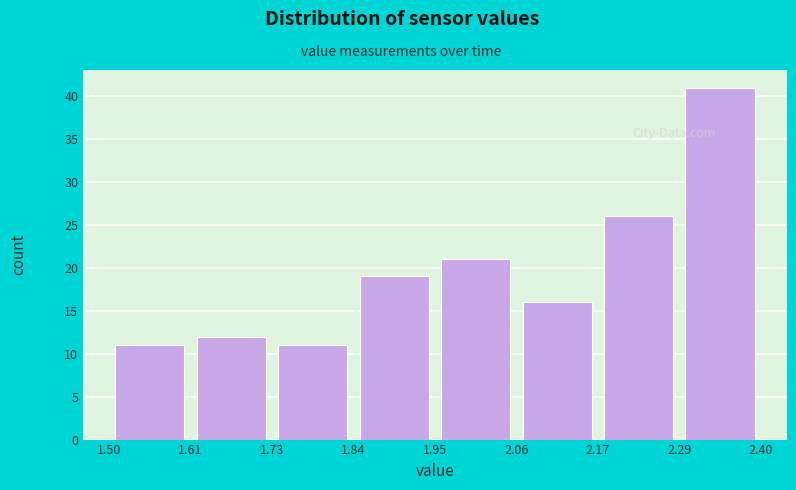

Reading left to right, list every bar in this chart as the range it spans on the x-axis followed by its height. The values are not printed on the chart, so give them approximately, as read against the axis.

1.50 to 1.61: 11
1.61 to 1.73: 12
1.73 to 1.84: 11
1.84 to 1.95: 19
1.95 to 2.06: 21
2.06 to 2.17: 16
2.17 to 2.29: 26
2.29 to 2.40: 41